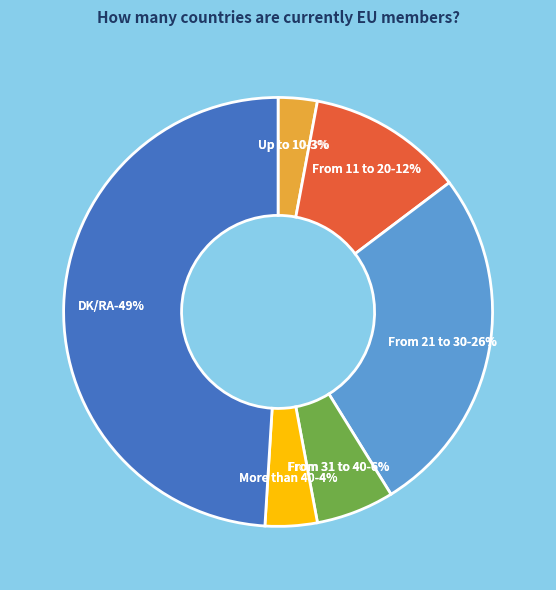

Does From 11 to 20 represent more than half of the total?

No